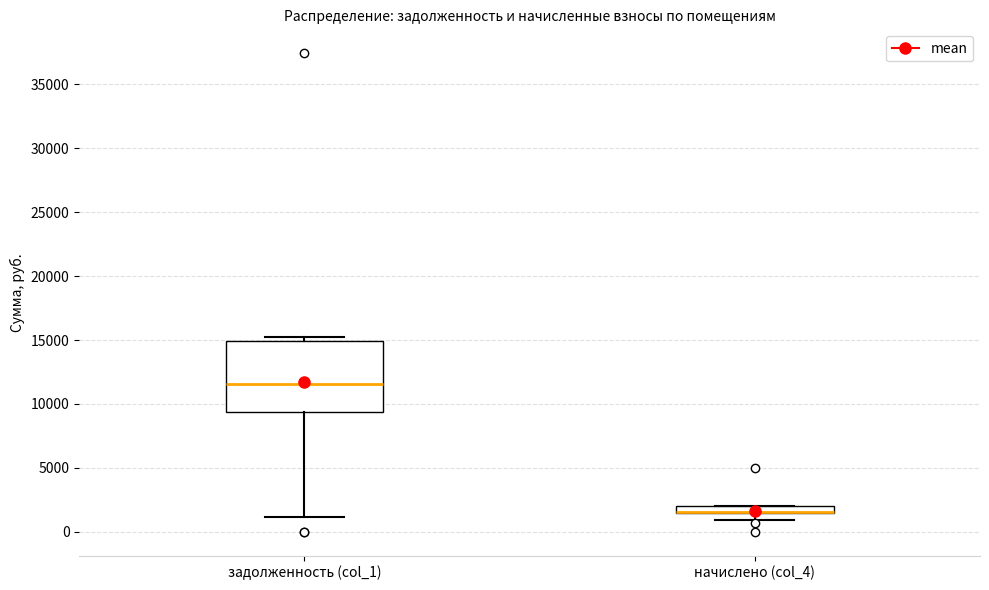

Comparing the boxes themselves (not the whiskers), which one is the tallest?

задолженность (col_1)